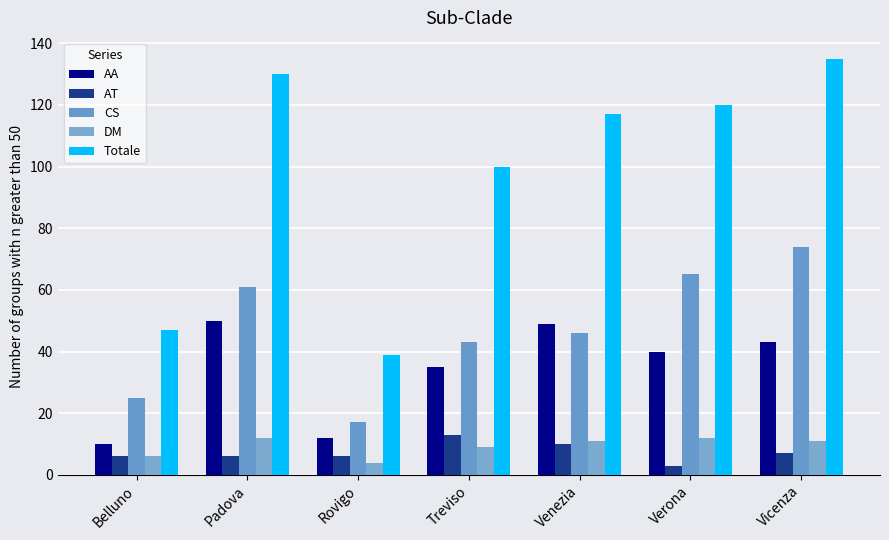

What is the lowest value of the CS series?

17